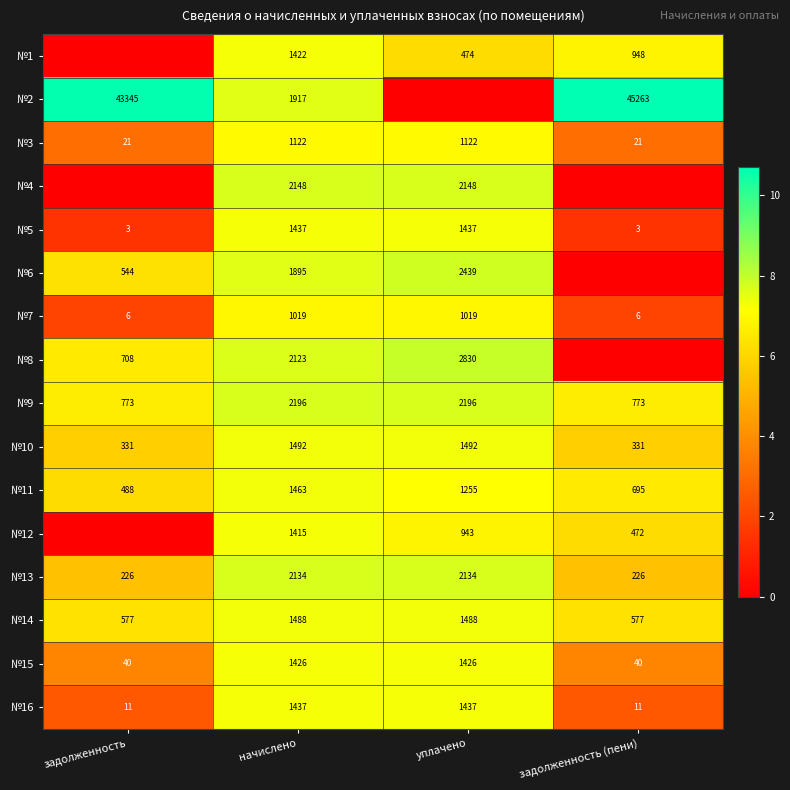

Is it true that №15 equals 6.0 at задолженность (пени)?

False